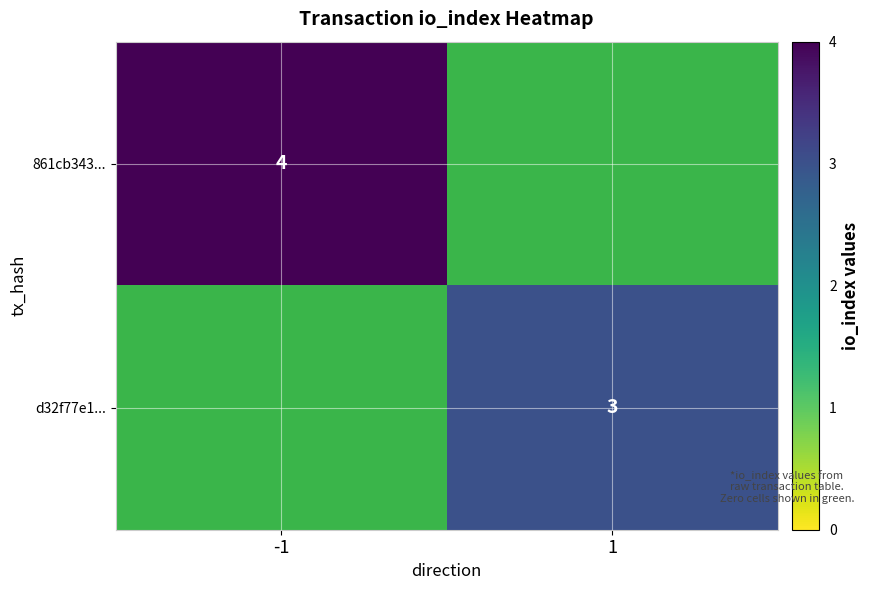

Is it true that 861cb343... equals 4 at -1?

True